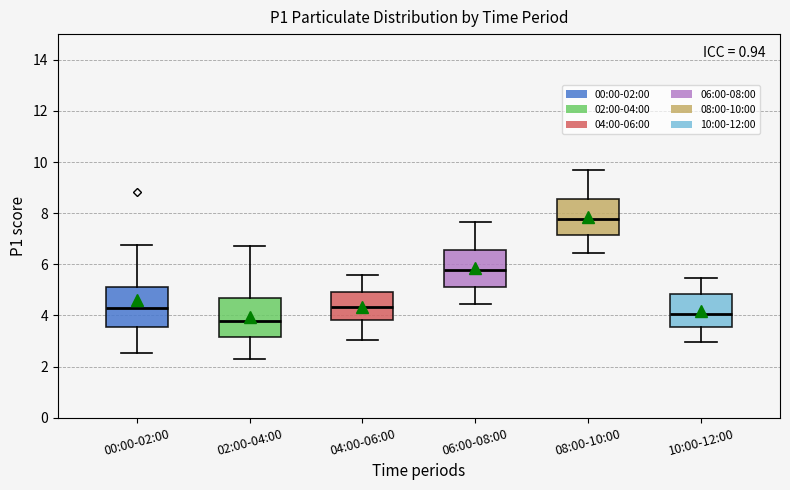

Reading left to right, read every box against the y-axis: the position of its median line, the range the box covers, and the ends of its whiskers. The values are not printed on the chart, so give them approximately, as read against the axis.

00:00-02:00: median 4.4, box 3.6 to 5.2, whiskers 2.6 to 6.8
02:00-04:00: median 3.8, box 3.2 to 4.8, whiskers 2.4 to 6.8
04:00-06:00: median 4.4, box 3.8 to 5.0, whiskers 3.0 to 5.6
06:00-08:00: median 5.8, box 5.2 to 6.6, whiskers 4.4 to 7.6
08:00-10:00: median 7.8, box 7.2 to 8.6, whiskers 6.4 to 9.6
10:00-12:00: median 4.0, box 3.6 to 4.8, whiskers 3.0 to 5.4